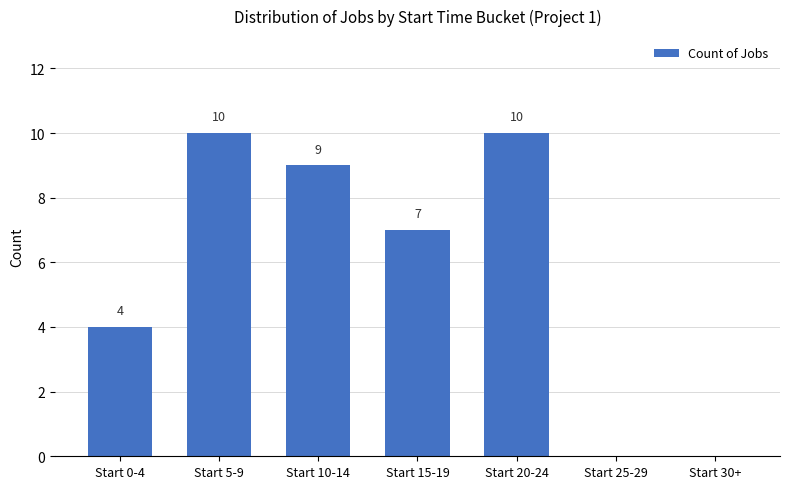

What is the maximum value shown in the chart?

10